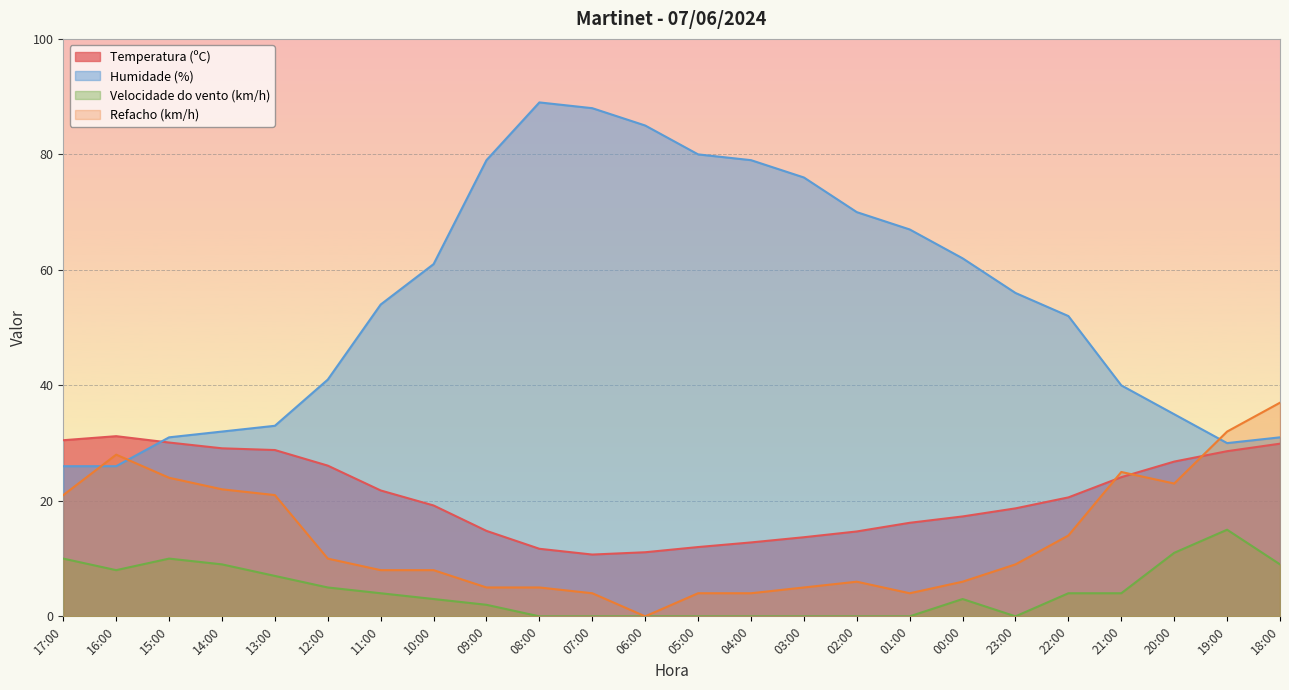

What is the total value across all series at 15:00?

95.1